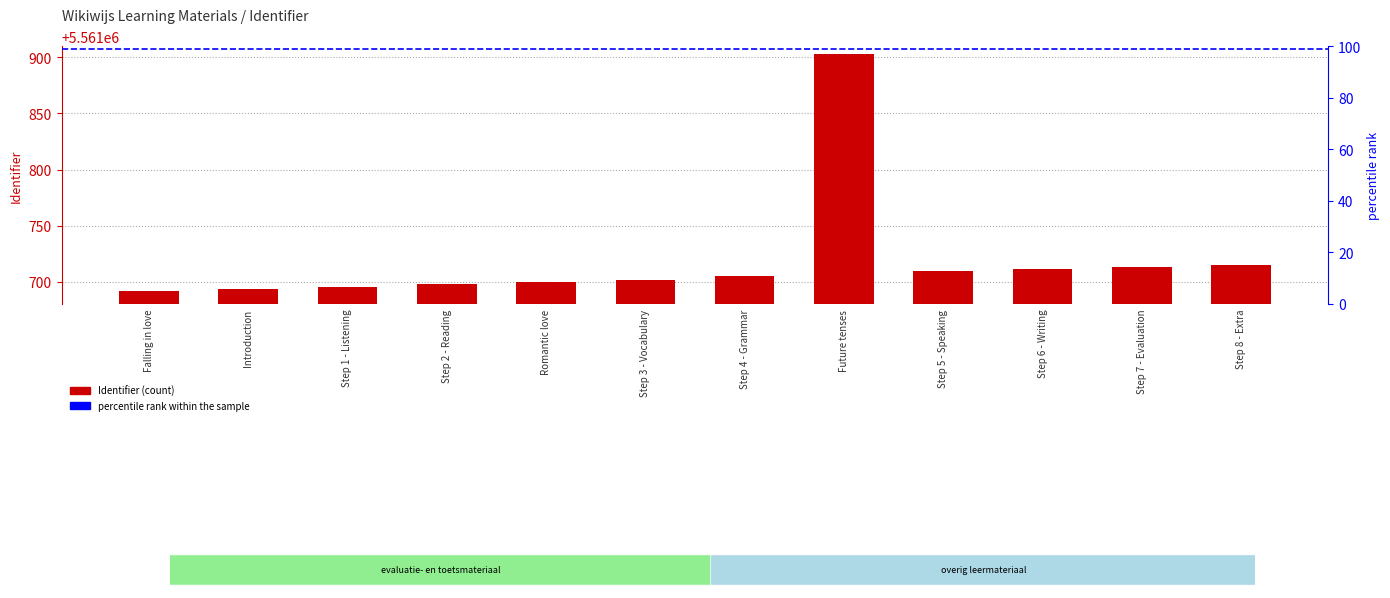

Reading left to right, transcribe all the data shown in this chart.

5561692	5561693	5561695	5561698	5561700	5561701	5561705	5561903	5561709	5561711	5561713	5561715